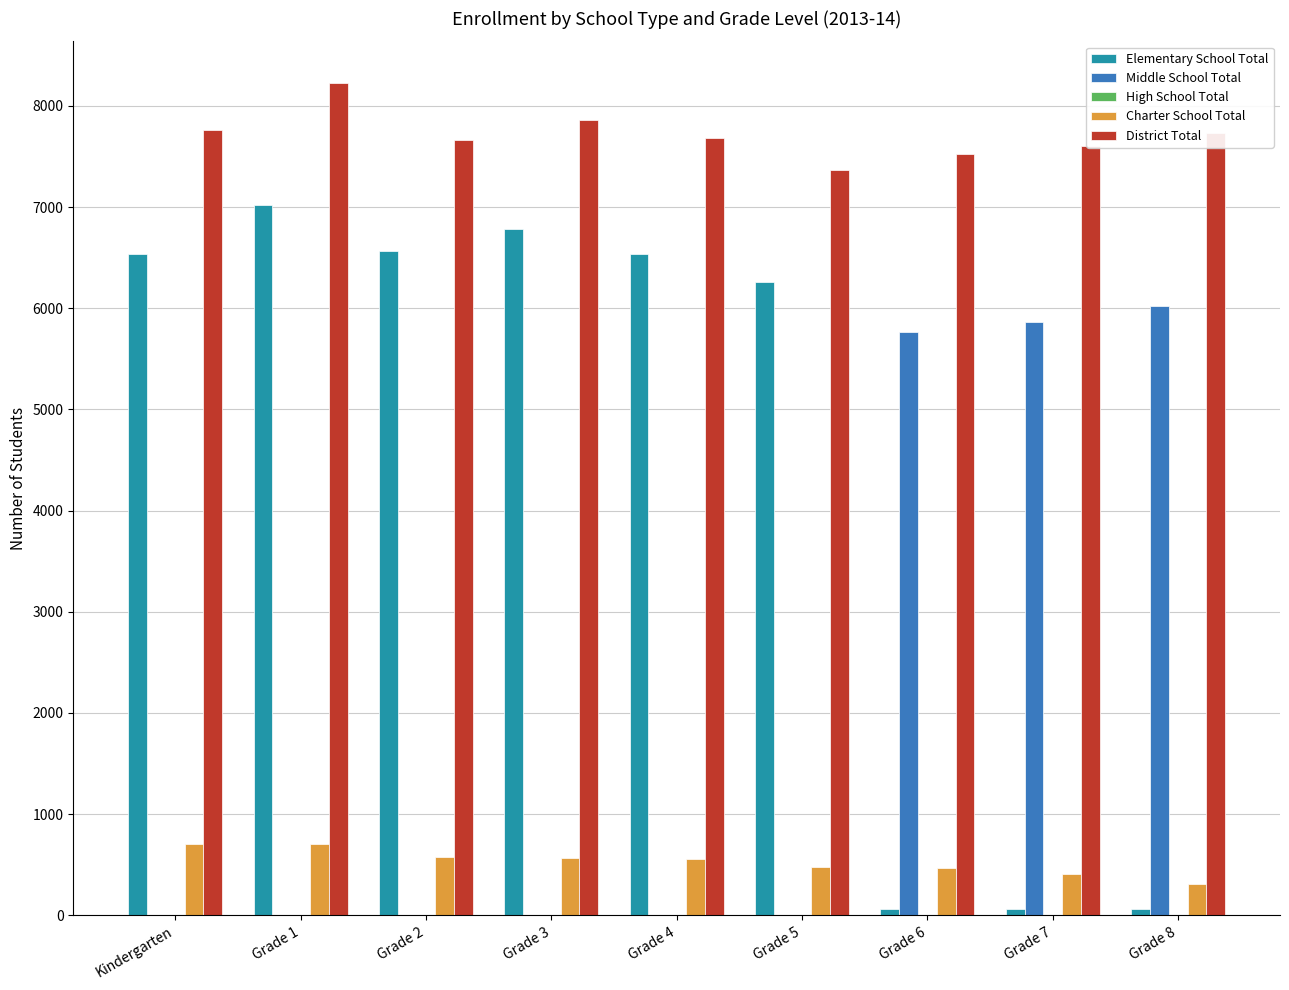

What is the maximum value shown in the chart?

8226